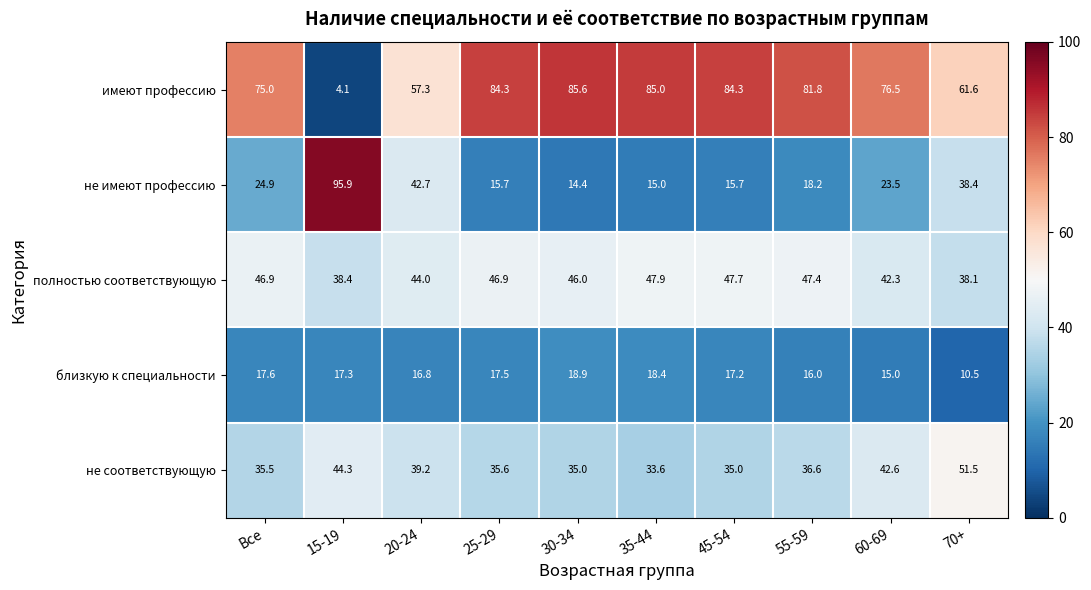

Which series has the largest total across all categories?

имеют профессию